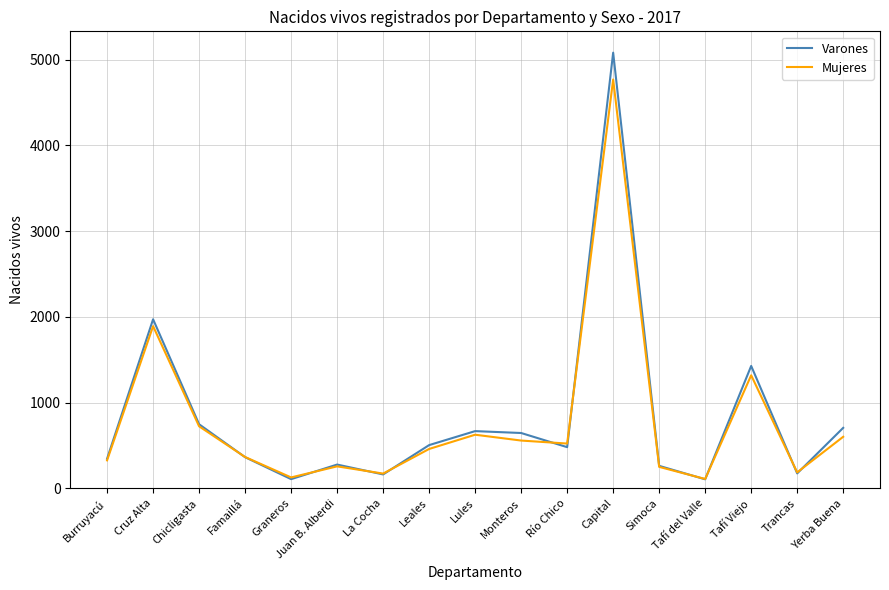

Read the Mujeres value at Burruyacú, to the nearest 100.

300